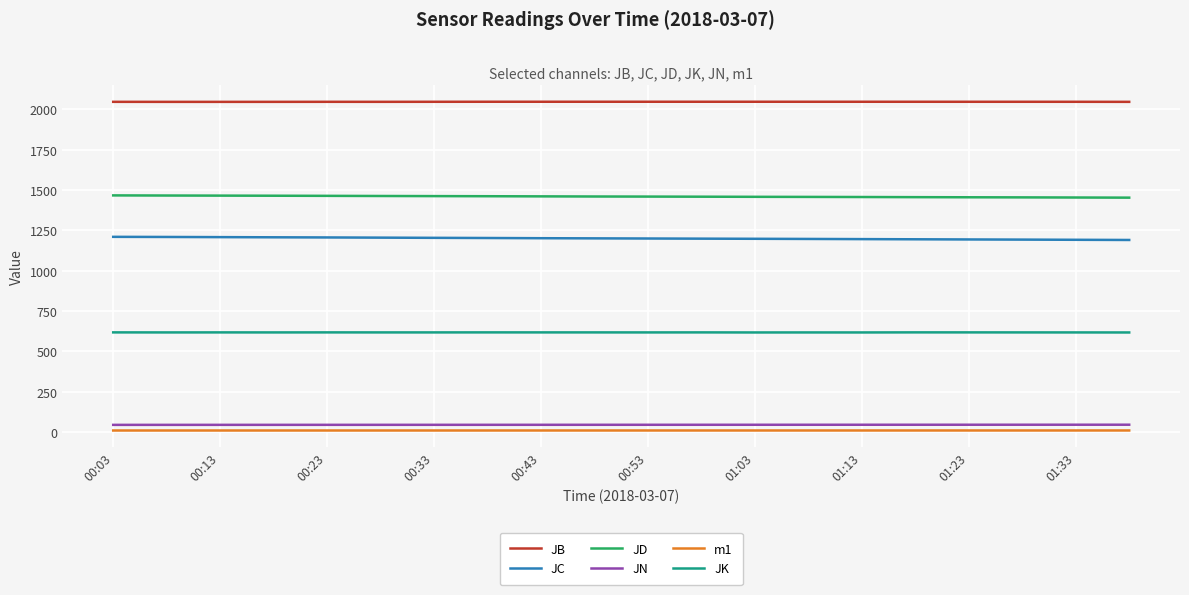

True or false: JN and JC intersect in this chart.

False